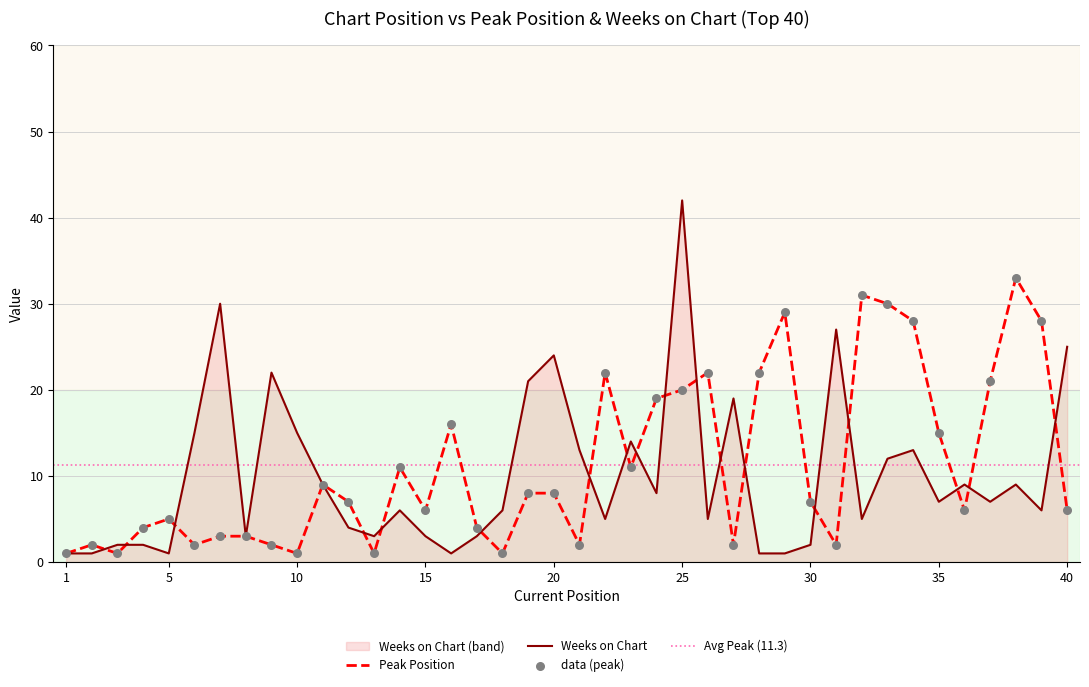

Which series reaches the maximum Y coordinate?

Weeks on Chart